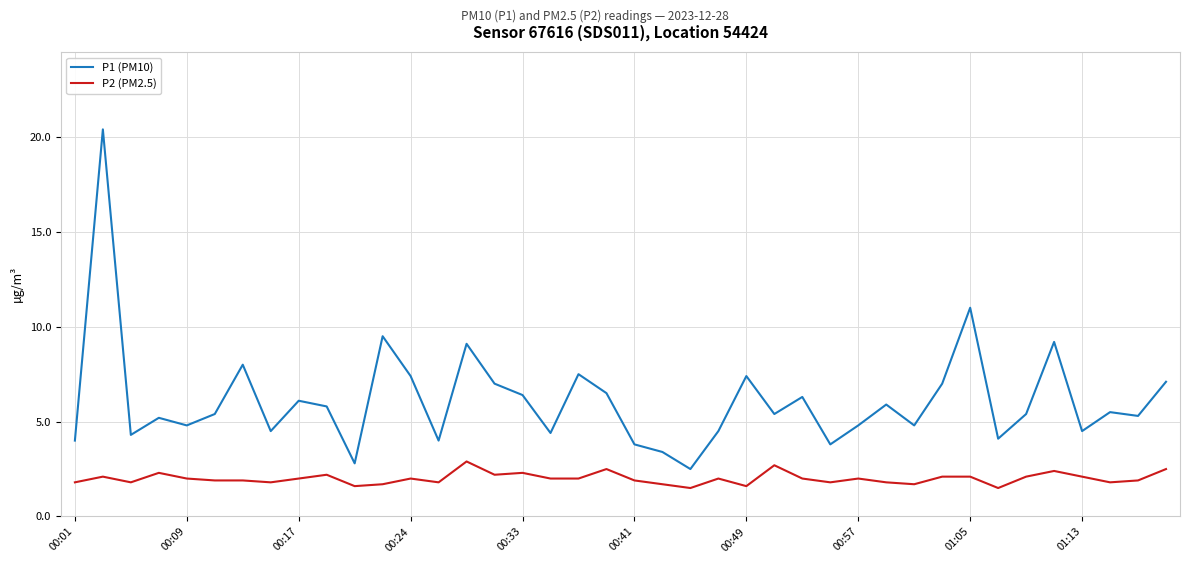

True or false: P1 (PM10) and P2 (PM2.5) intersect in this chart.

False